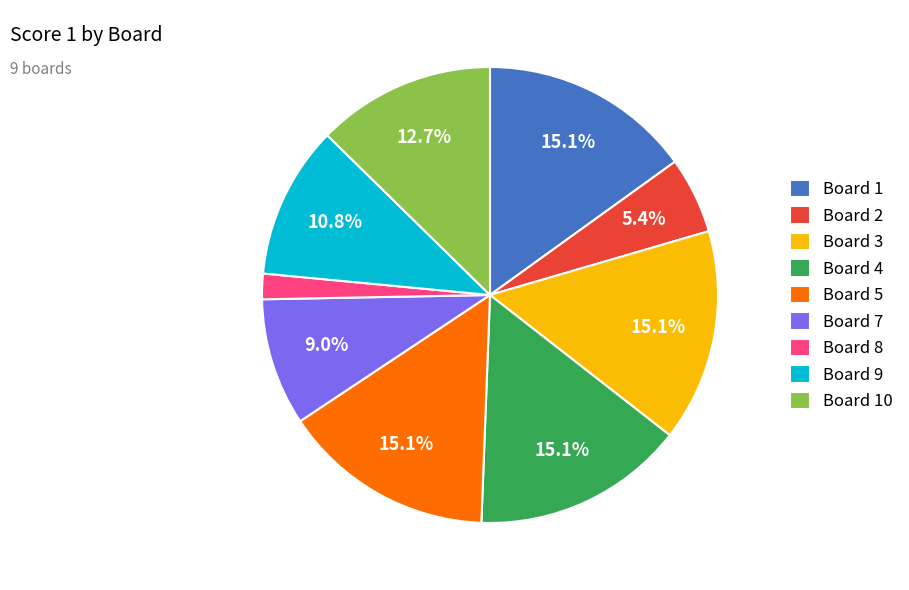

To the nearest percent, what percentage of the pie is Board 3?

15%